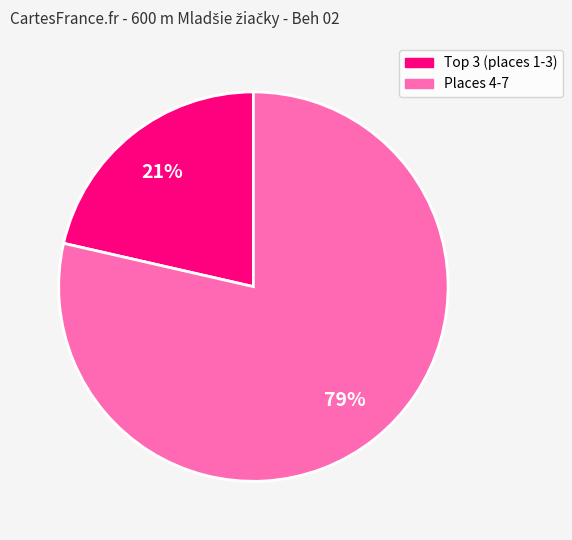

Does any single category account for the majority?

Yes